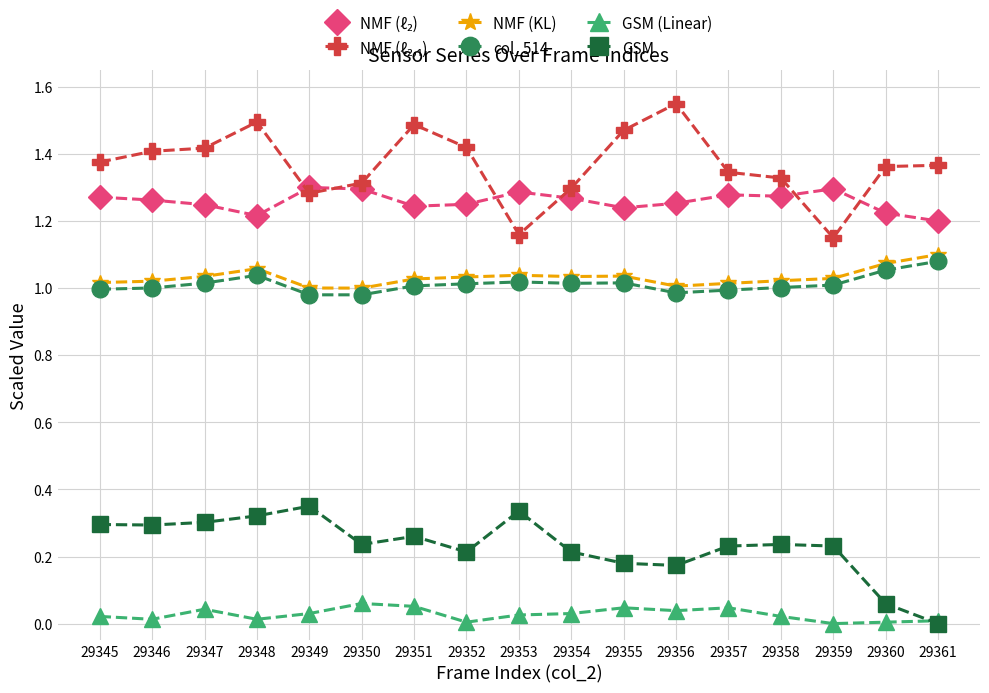

Does the chart display data point markers on the line(s)?

Yes